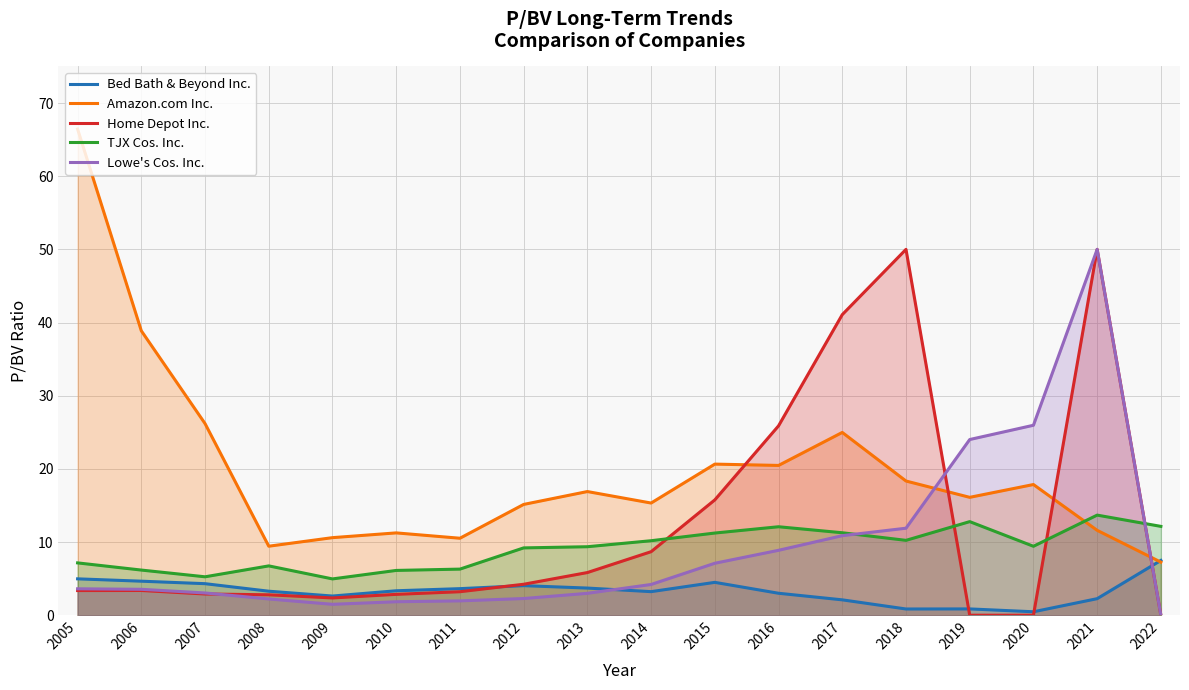

What is the sum of the Amazon.com Inc. values at 2007 and 2012?

41.3